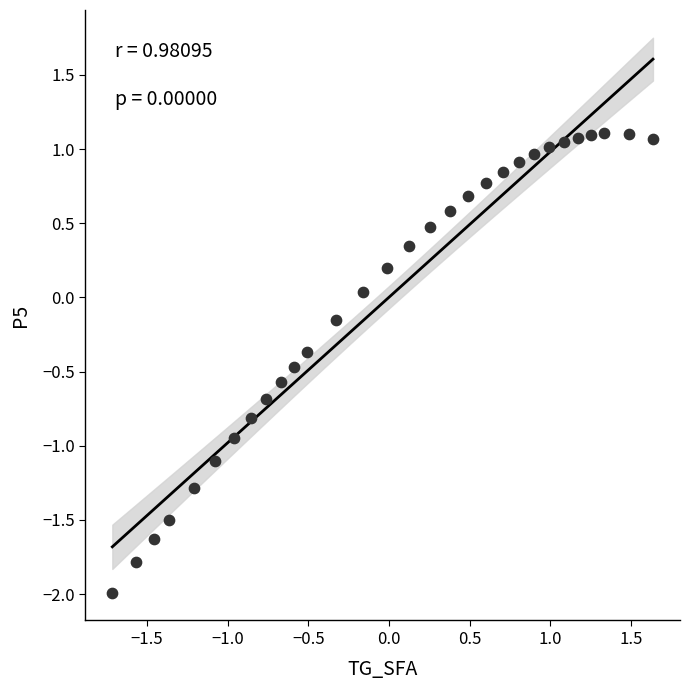

What is the range of X values (max minus min)?

3.4